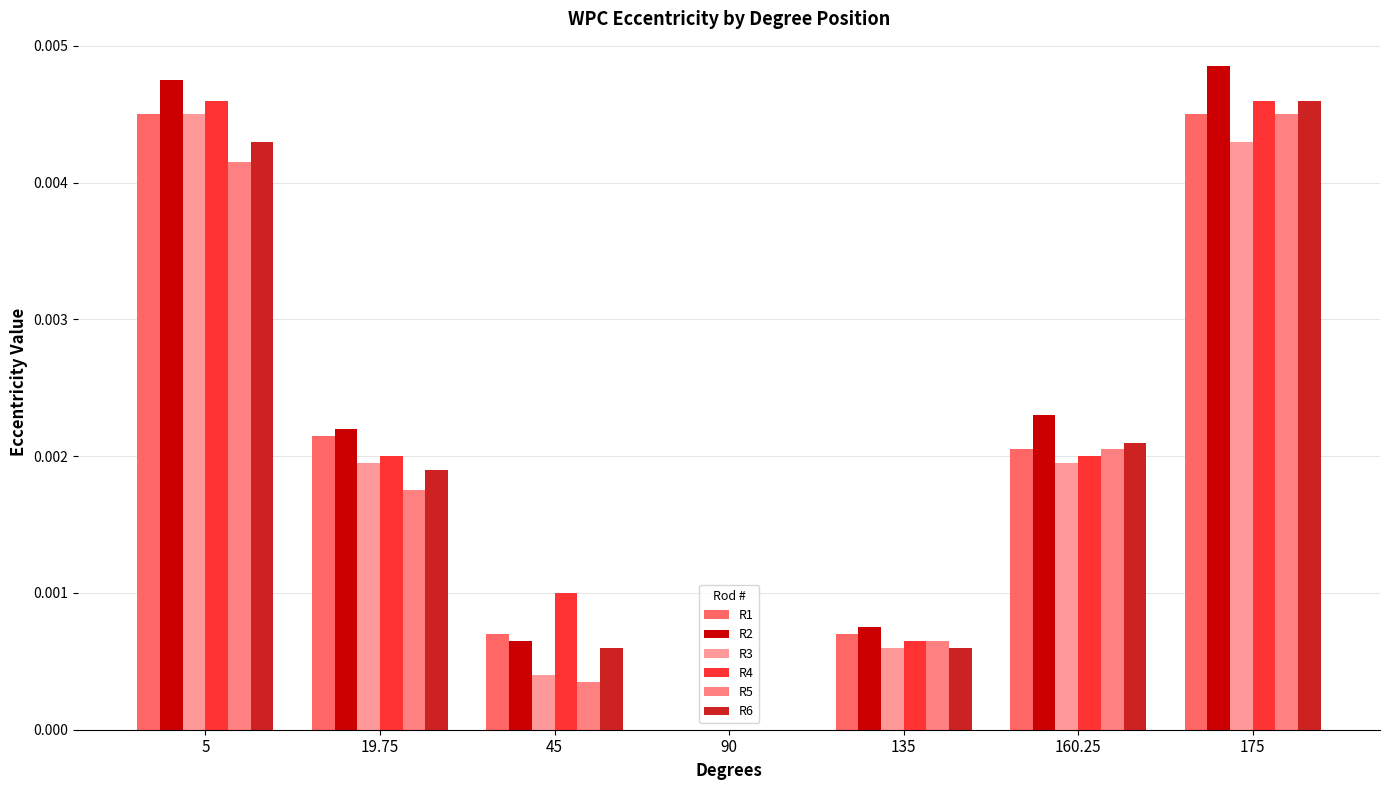

Reading left to right, extract all data points from this chart.

R1: 0.0	0.0	0.0	0.0	0.0	0.0	0.0
R2: 0.0	0.0	0.0	0.0	0.0	0.0	0.0
R3: 0.0	0.0	0.0	0.0	0.0	0.0	0.0
R4: 0.0	0.0	0.0	0.0	0.0	0.0	0.0
R5: 0.0	0.0	0.0	0.0	0.0	0.0	0.0
R6: 0.0	0.0	0.0	0.0	0.0	0.0	0.0